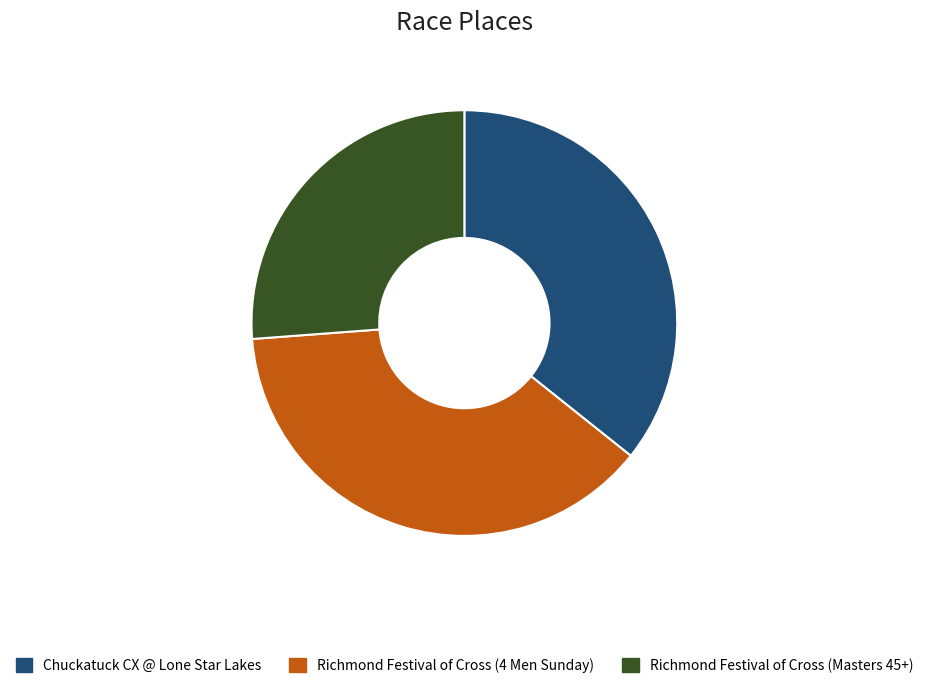

Which category has the smallest portion of the pie?

Richmond Festival of Cross (Masters 45+)